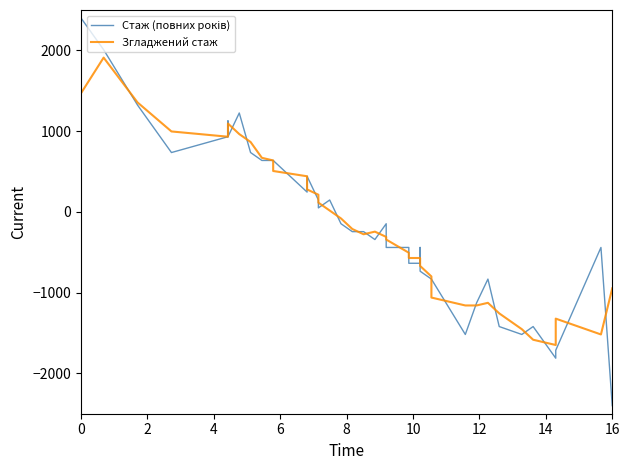

Reading left to right, list all the values displayed in this chart.

Стаж (повних років): 2400.0	2008.2	1322.4	734.7	930.6	1126.5	930.6	1224.5	734.7	636.7	636.7	636.7	244.9	440.8	146.9	49.0	146.9	-146.9	-244.9	-244.9	-342.9	-146.9	-440.8	-440.8	-636.7	-636.7	-440.8	-734.7	-832.7	-832.7	-1518.4	-1126.5	-832.7	-1420.4	-1518.4	-1420.4	-1812.2	-1714.3	-440.8	-2400.0
Згладжений стаж: 1469.4	1910.2	1355.1	995.9	930.6	995.9	1093.9	963.3	865.3	669.4	636.7	506.1	440.8	277.6	212.2	114.3	16.3	-81.6	-212.2	-277.6	-244.9	-310.2	-342.9	-506.1	-571.4	-571.4	-604.1	-669.4	-800.0	-1061.2	-1159.2	-1159.2	-1126.5	-1257.1	-1453.1	-1583.7	-1649.0	-1322.4	-1518.4	-946.9